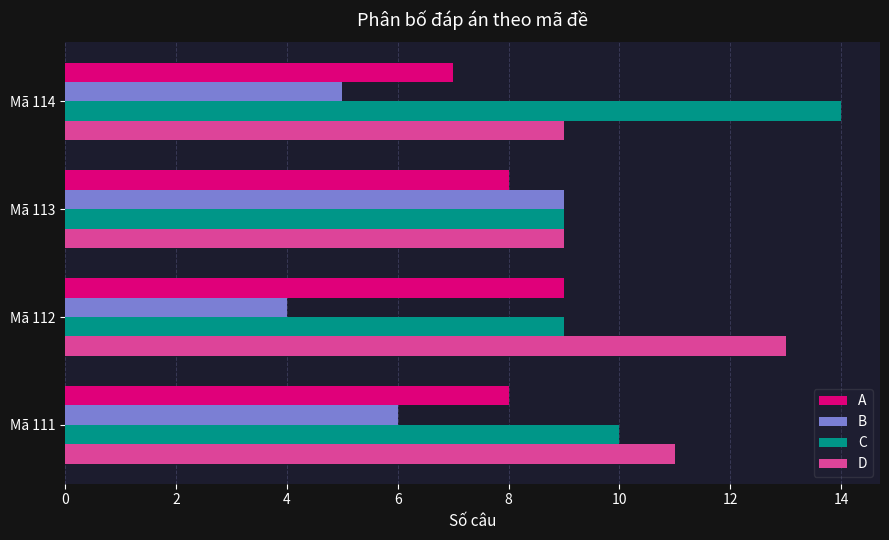

How many series are shown in this chart?

4